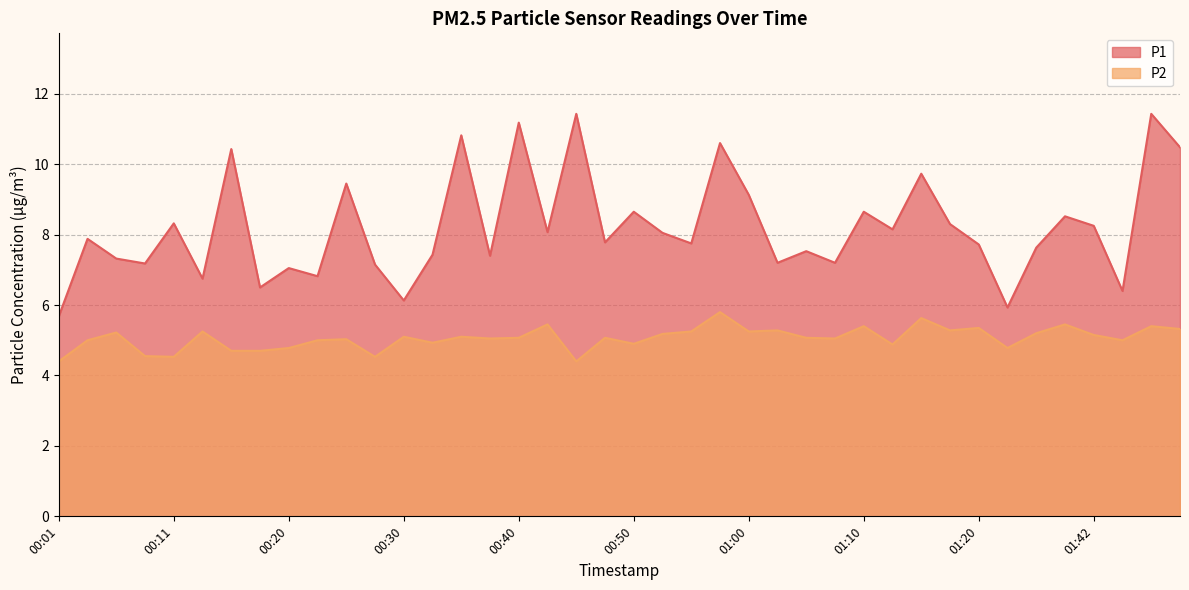

How many lines are shown in the chart?

2